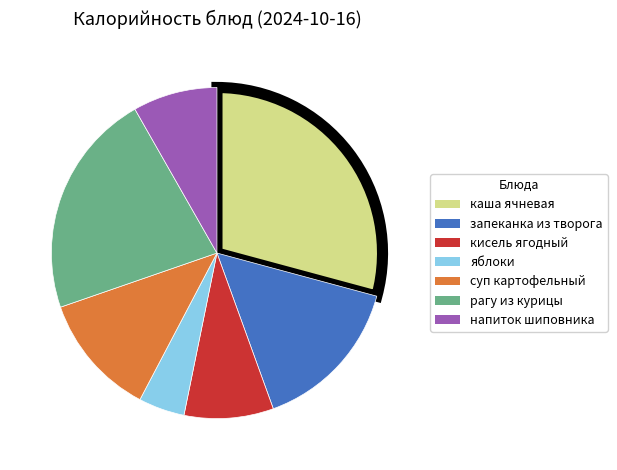

Is it true that кисель ягодный is 9% of the pie?

True